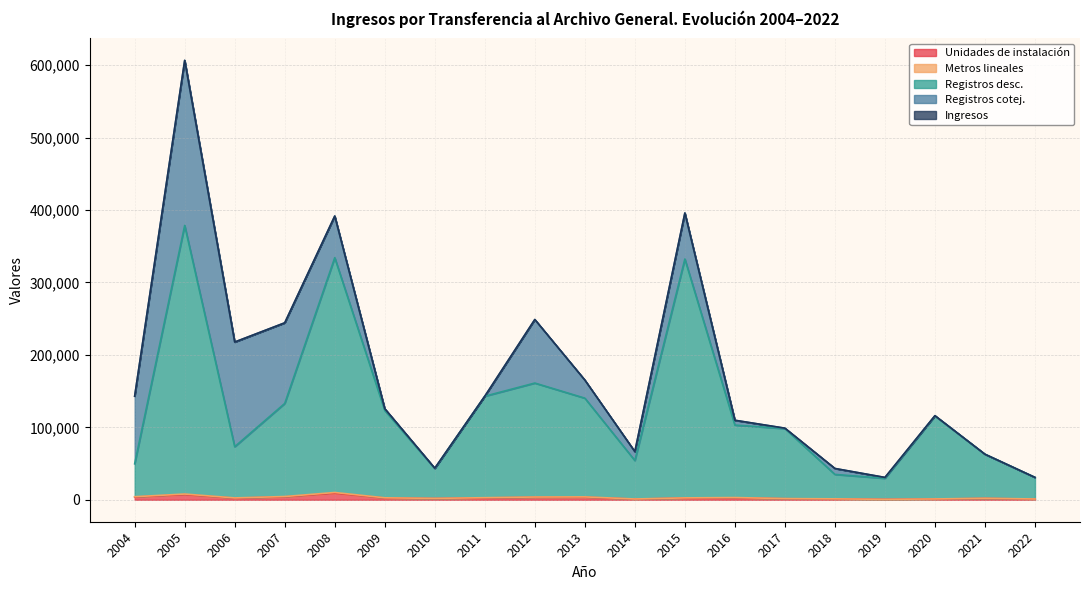

What is the total value across all series at 2014?

66491.0